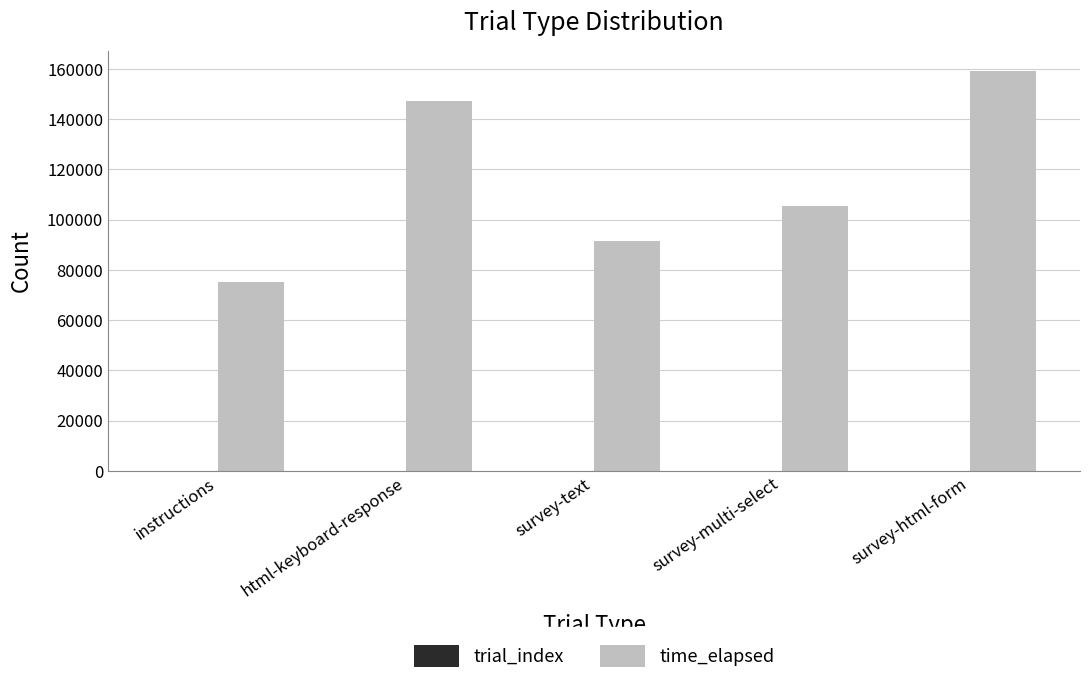

Between instructions and html-keyboard-response, which series saw the biggest shift?

time_elapsed